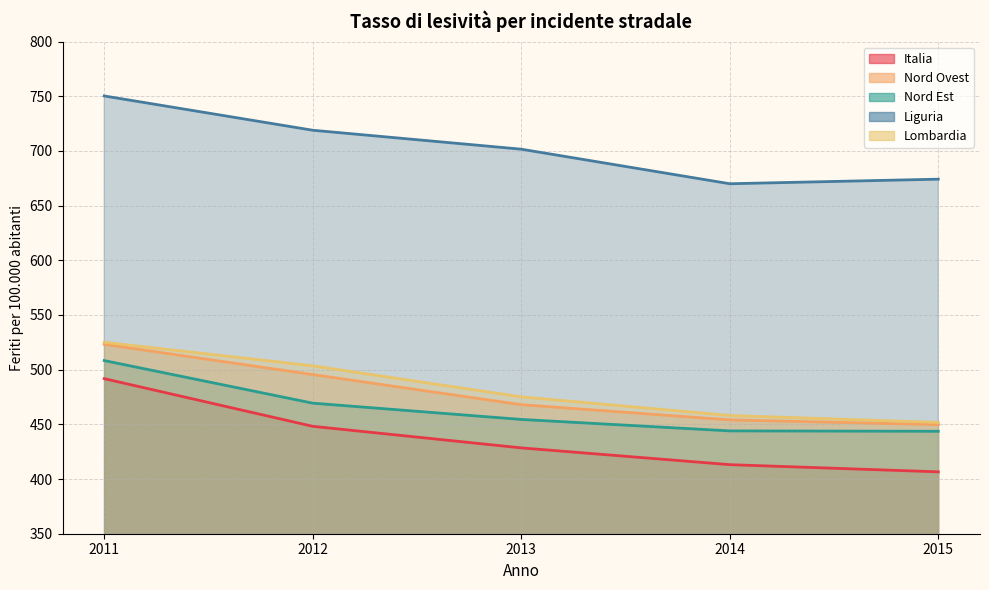

What is the minimum value shown in the chart?

406.6